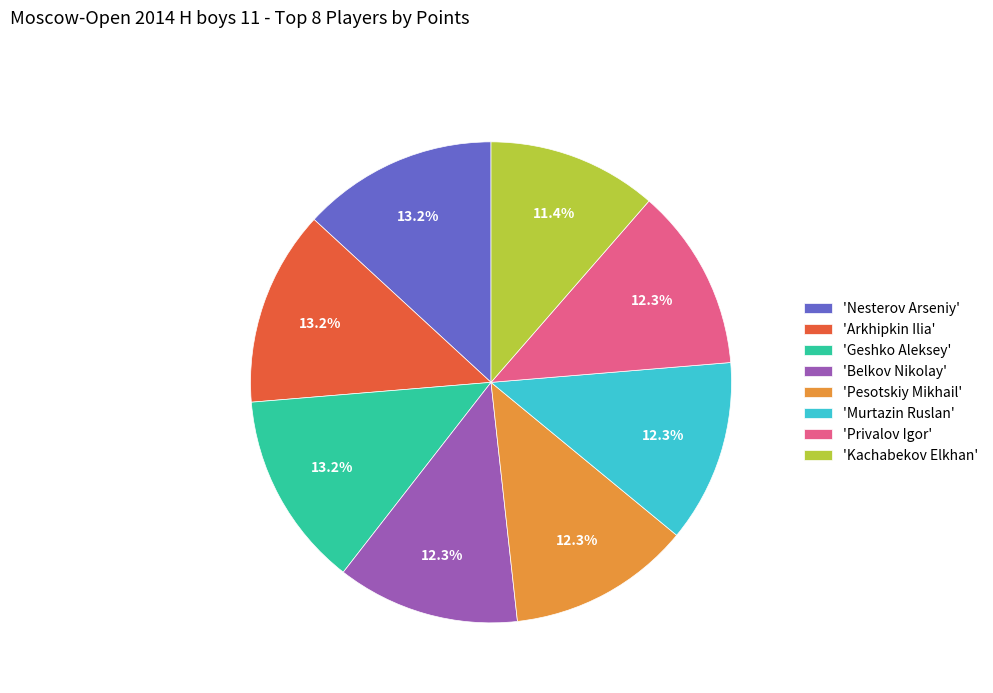

Is there any slice that represents more than half of the pie?

No